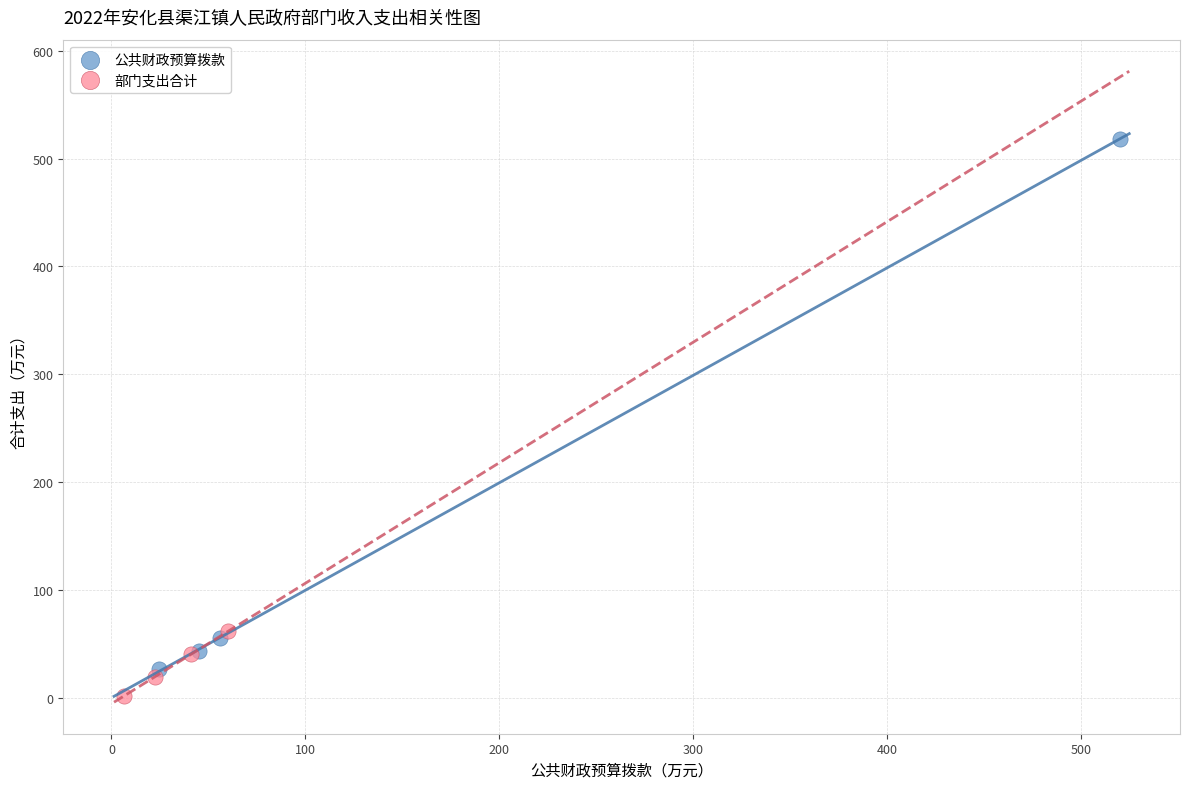

Which series has the largest Y range (max minus min)?

公共财政预算拨款